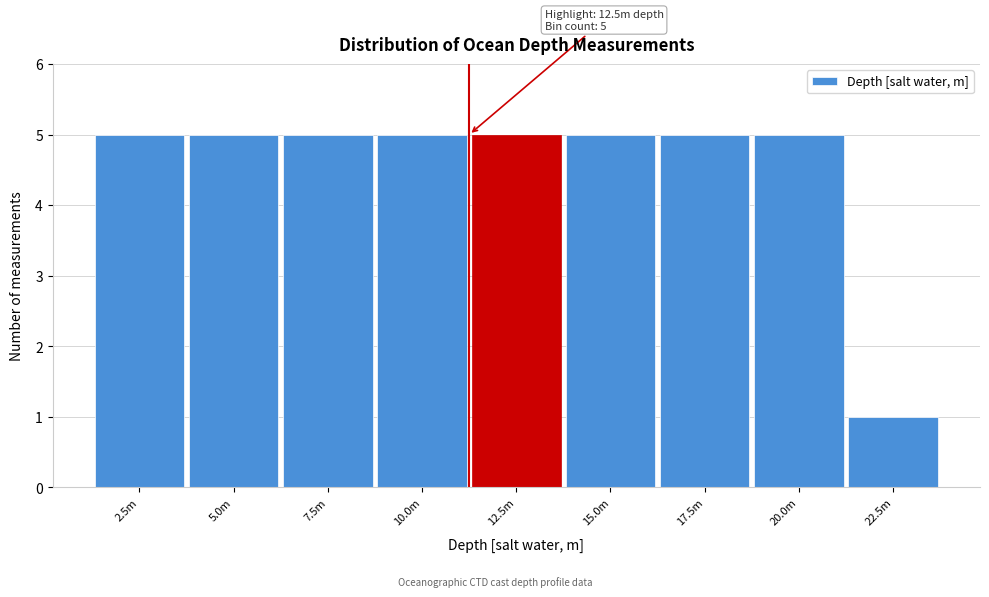

Reading left to right, what are all the values shown in this chart?

2.5m=5	5.0m=5	7.5m=5	10.0m=5	12.5m=5	15.0m=5	17.5m=5	20.0m=5	22.5m=1